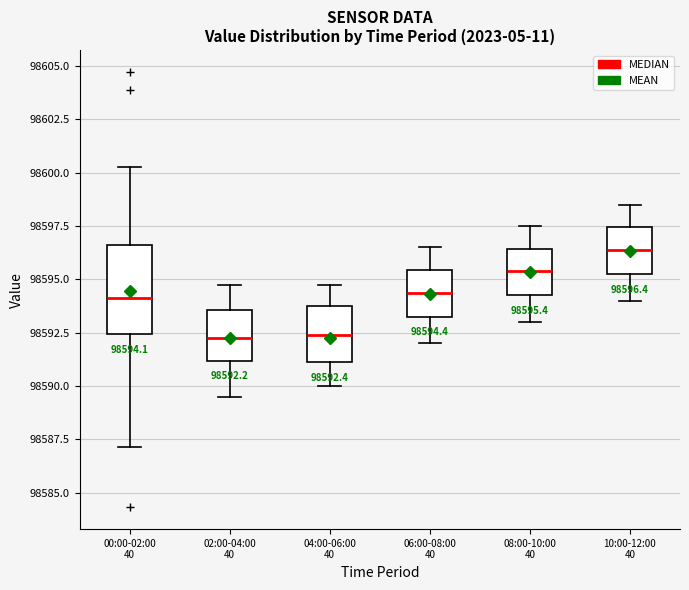

Comparing the boxes themselves (not the whiskers), which one is the tallest?

00:00-02:00 40